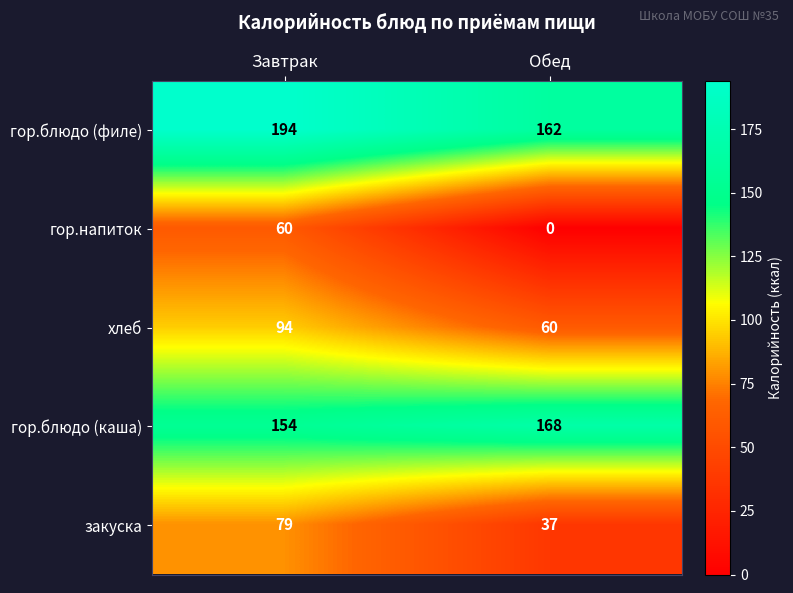

What is the maximum value shown in the chart?

194